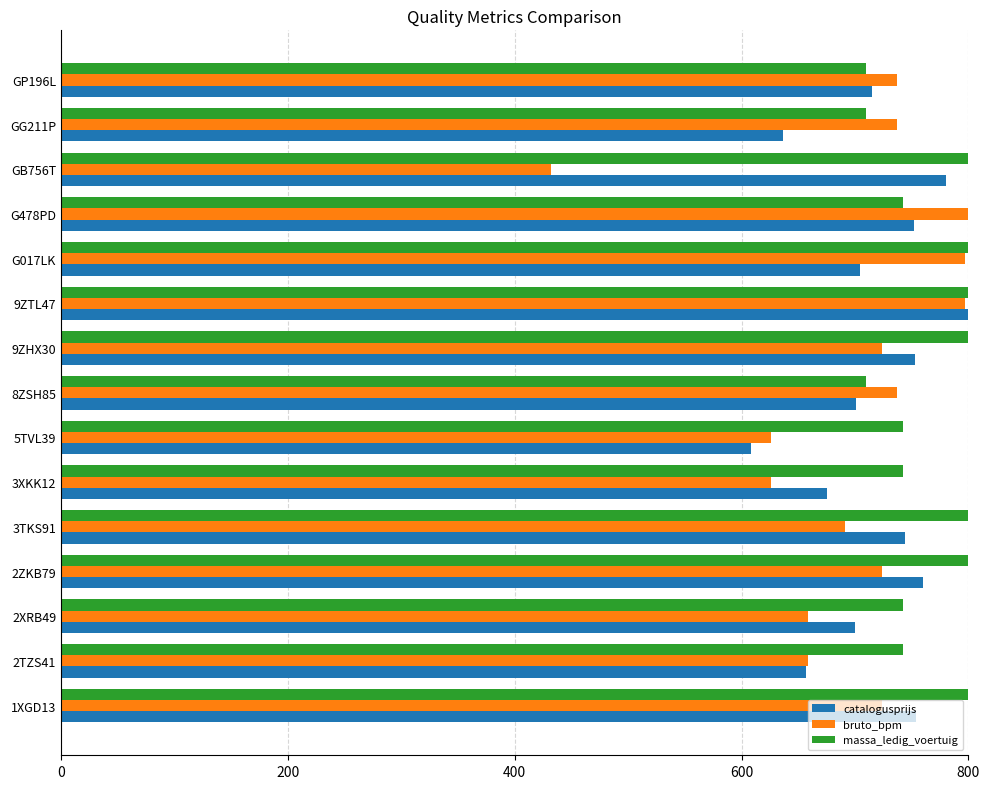

Which series has the largest range (max minus min)?

bruto_bpm